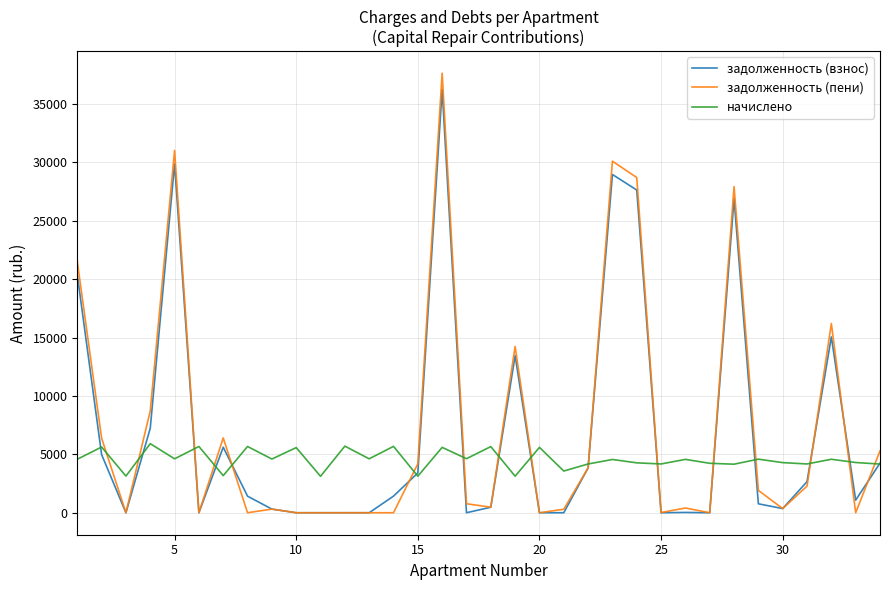

After their last crossing, which series has the higher values: начислено or задолженность (пени)?

задолженность (пени)